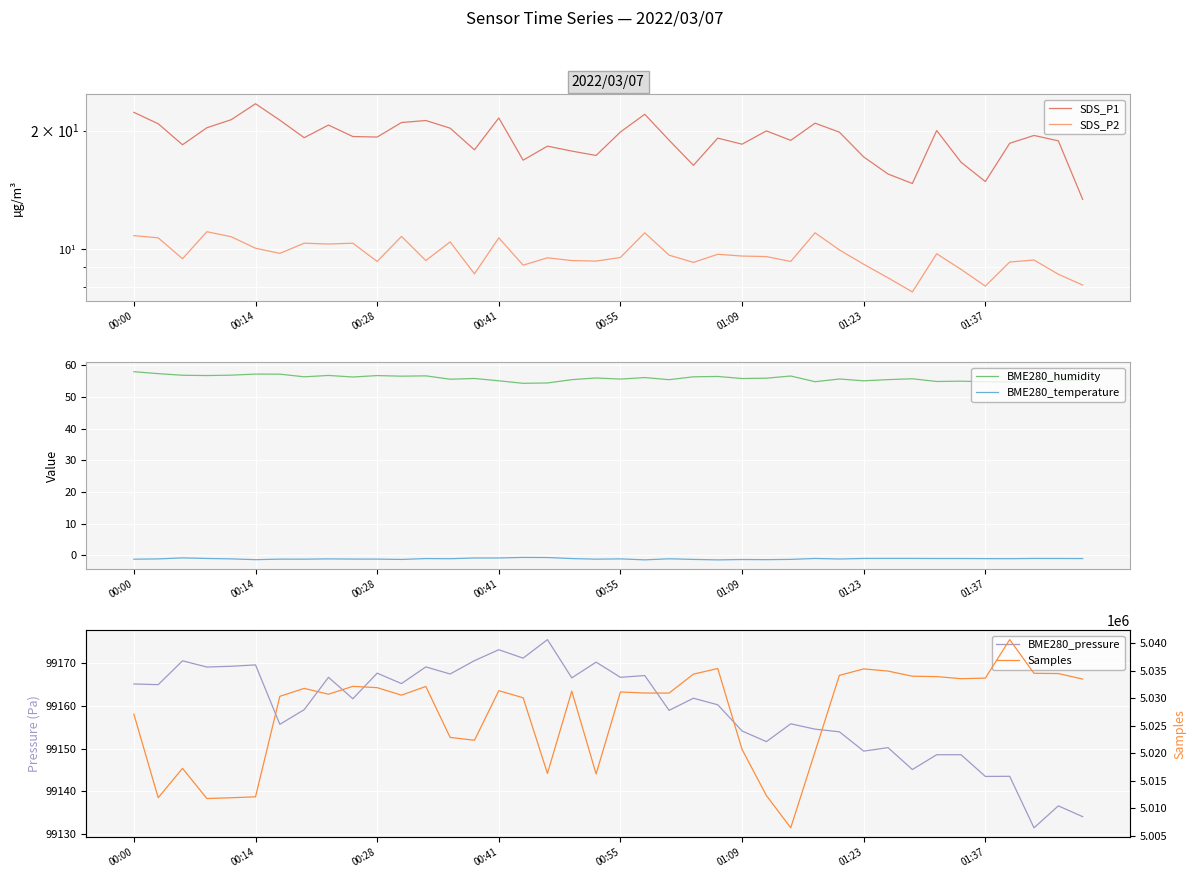

True or false: BME280_humidity and BME280_temperature intersect in this chart.

False